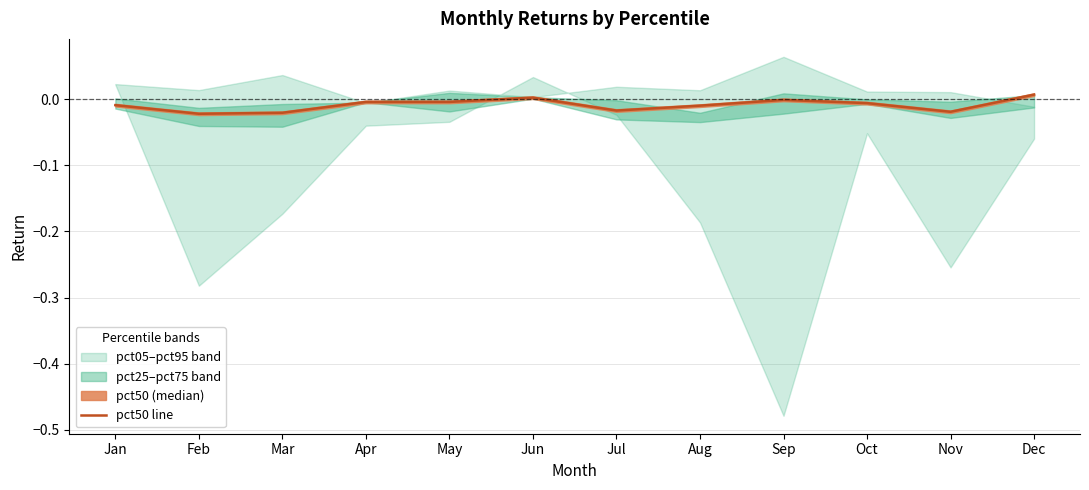

Is it true that pct50 line equals -0.0 at Sep?

True